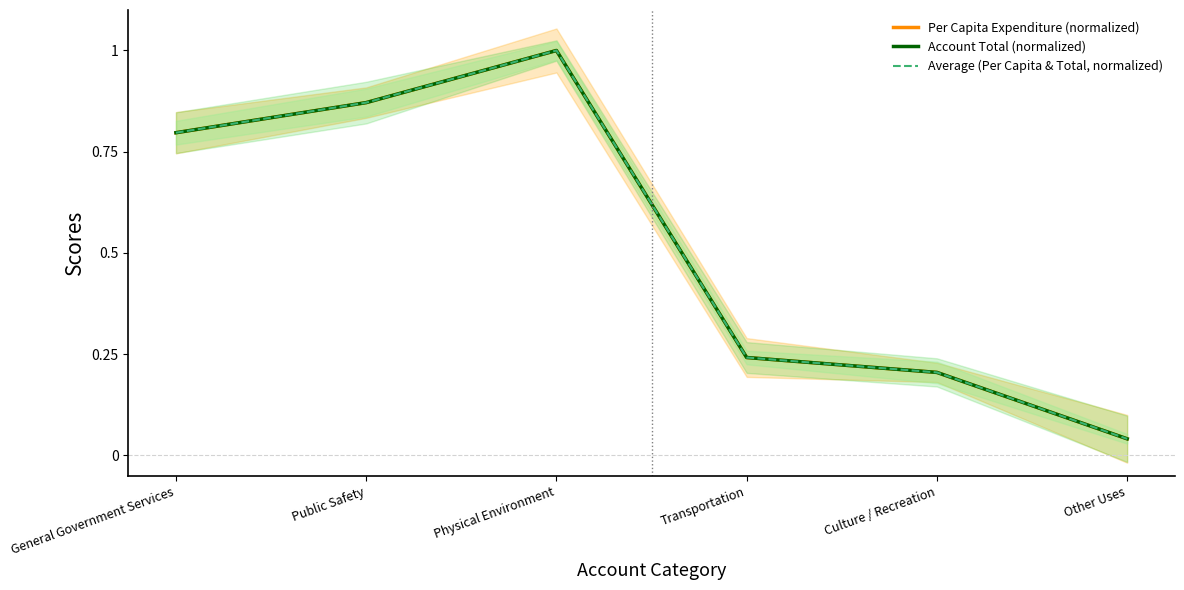

True or false: Per Capita Expenditure (normalized) and Account Total (normalized) intersect in this chart.

False